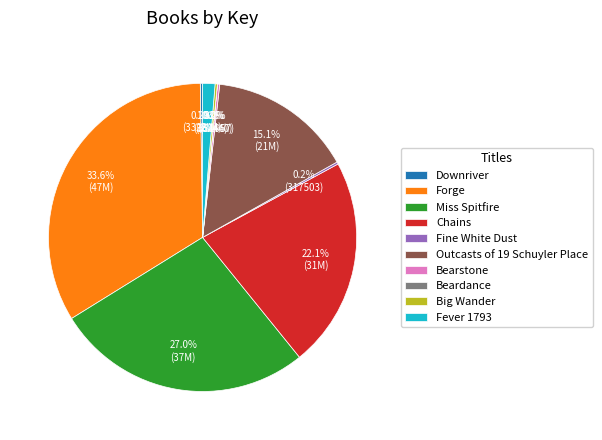

Which category has the biggest portion of the pie?

Forge